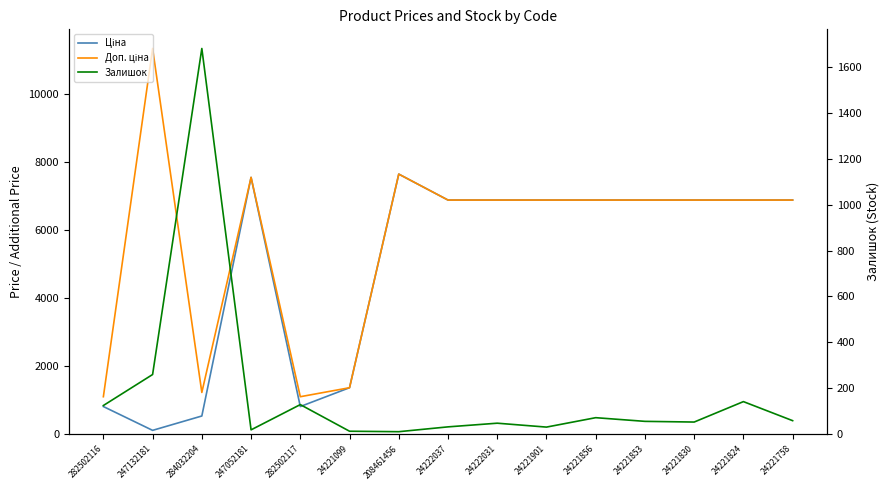

At which label does Доп. ціна first exceed 6879?

247132181